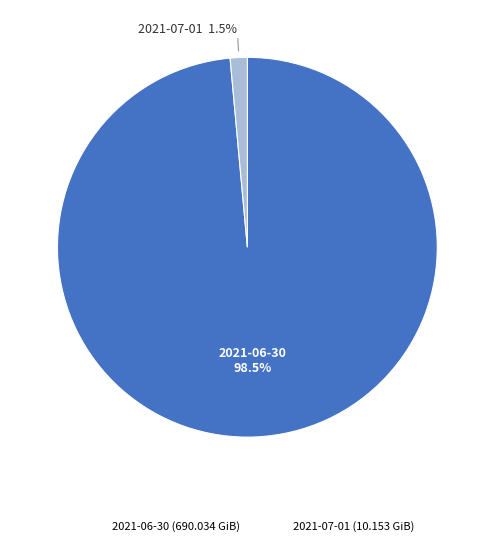

Count the number of slices in the pie.

2